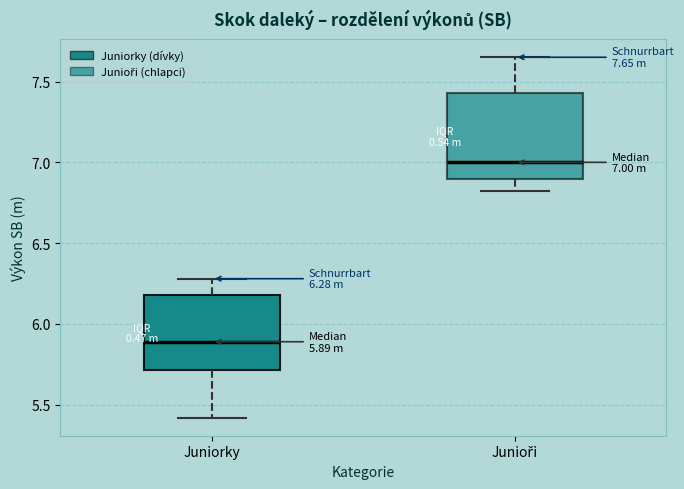

Which box has the highest median line?

Junioři